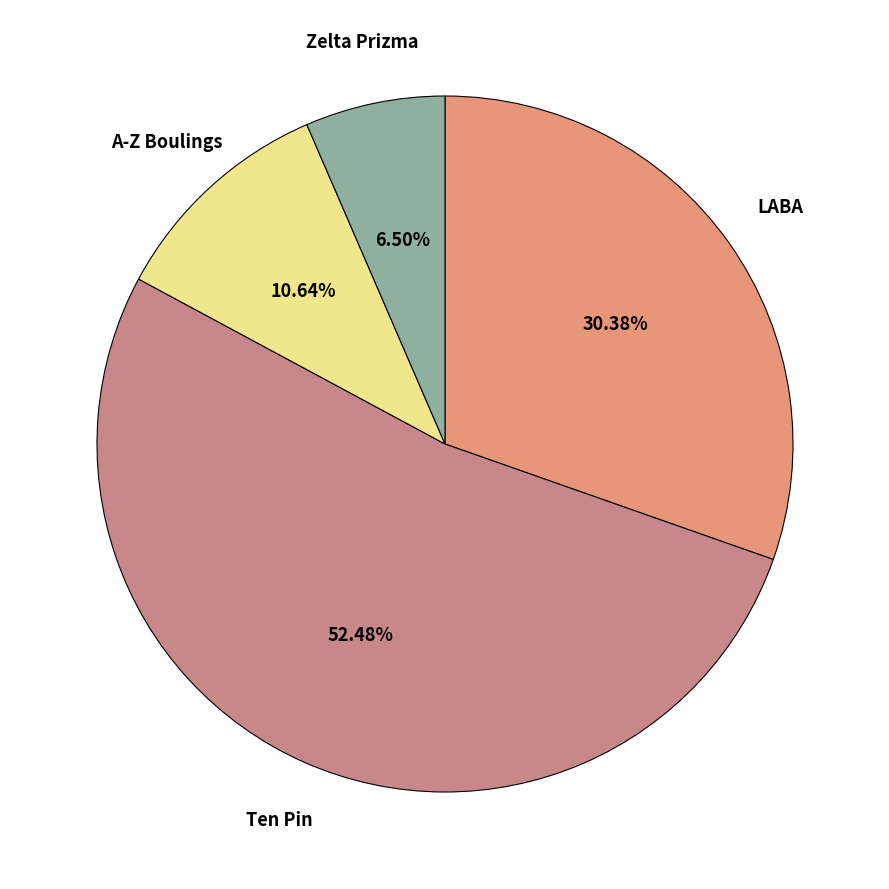

To the nearest percent, what is the average slice percentage?

25%